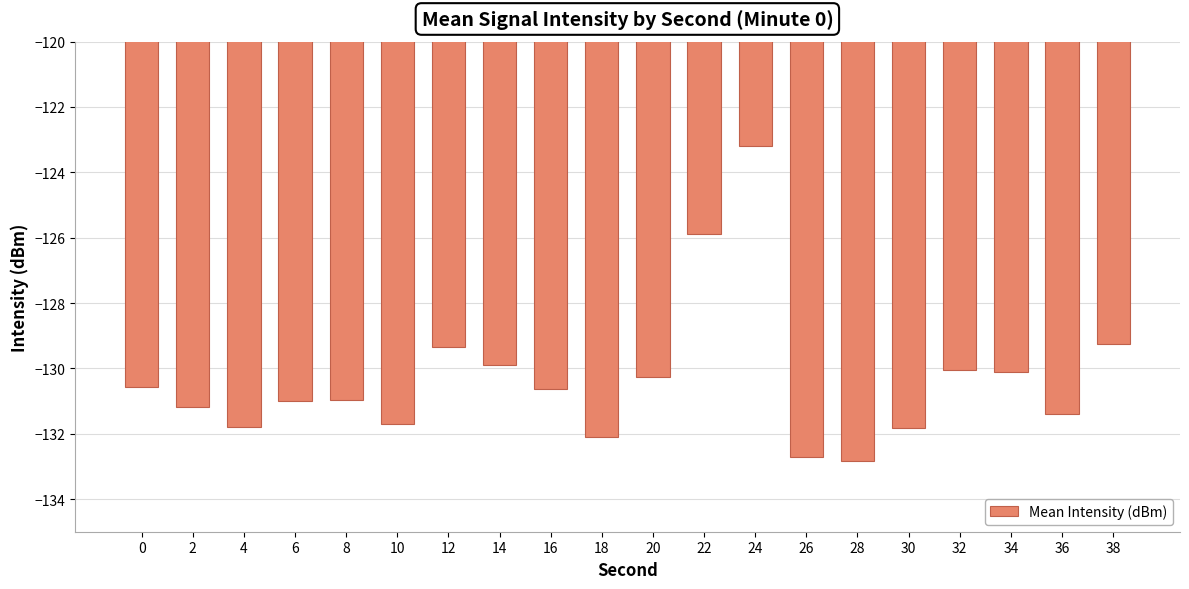

Is it true that the value at 2 is -196.2?

False